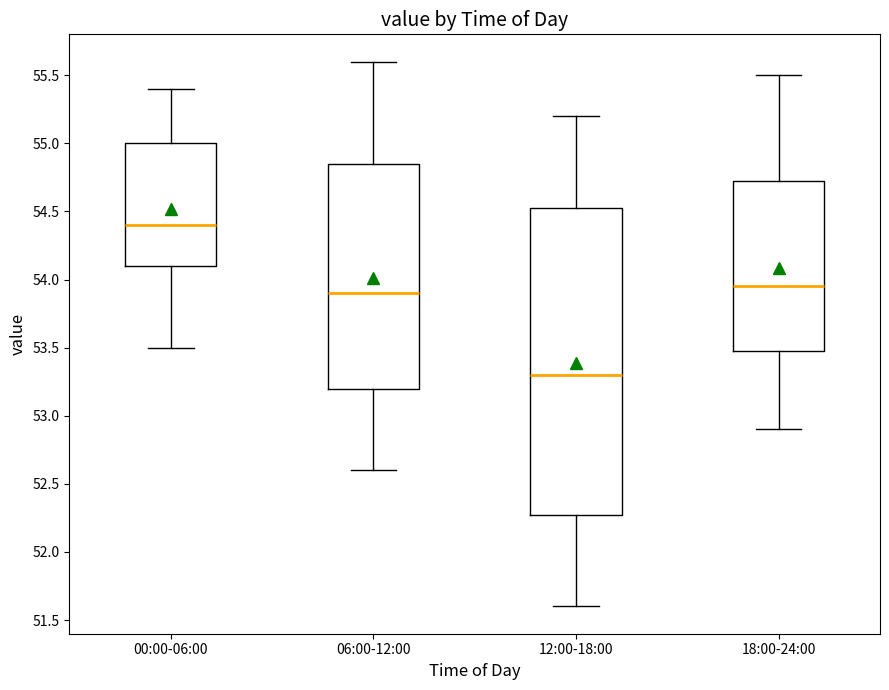

Which box's median line is the highest?

00:00-06:00